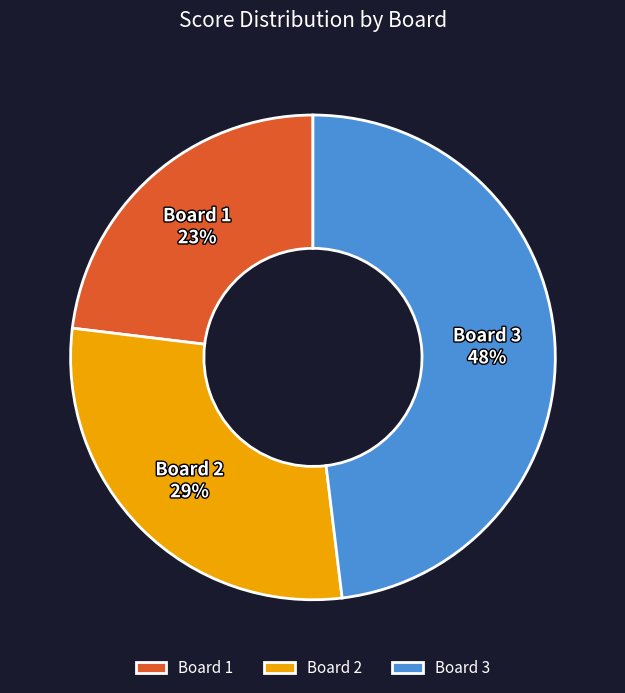

What is the largest slice in the pie chart?

Board 3